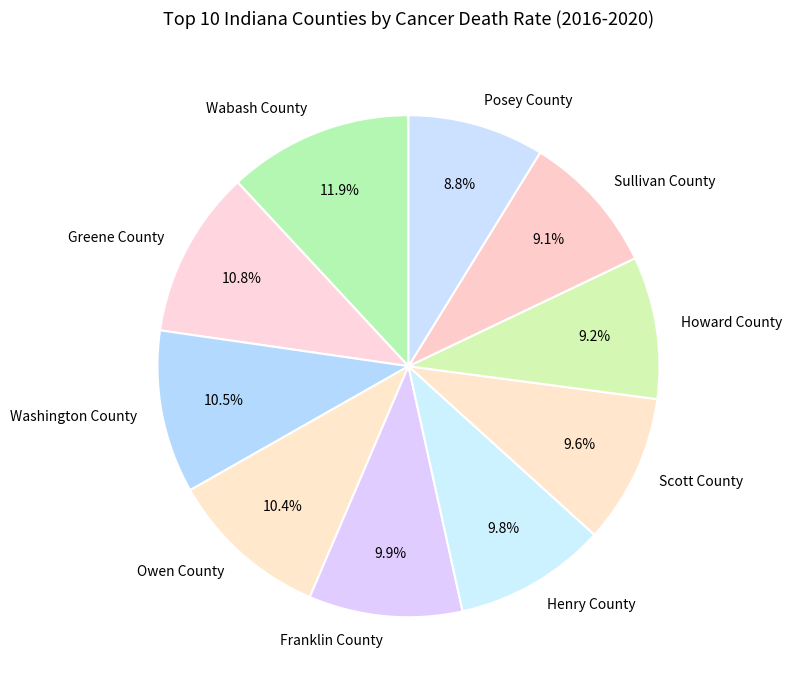

Which slice is the largest?

Wabash County